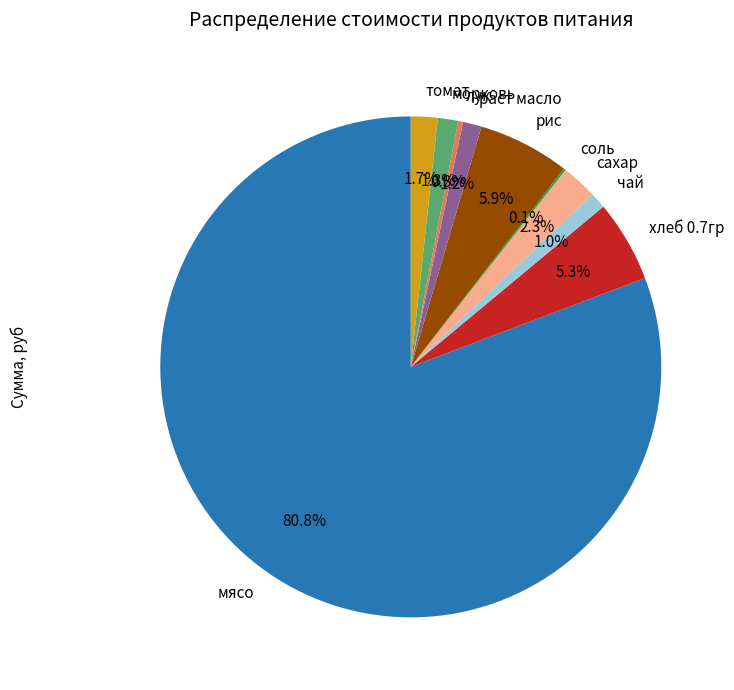

Is the sum of раст масло and рис greater than half?

No